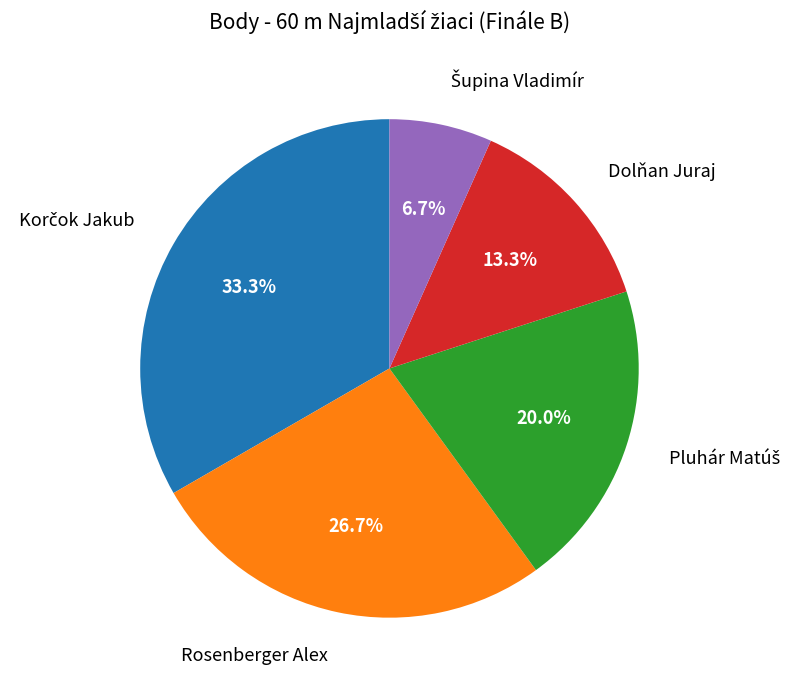

Is there a majority slice in this chart?

No